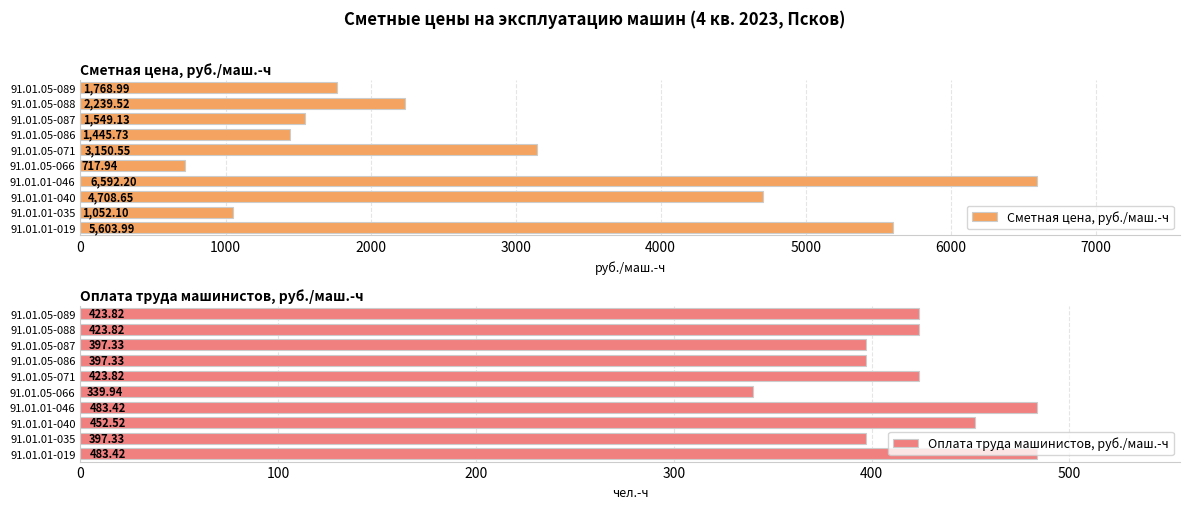

Count the number of data series in this chart.

2